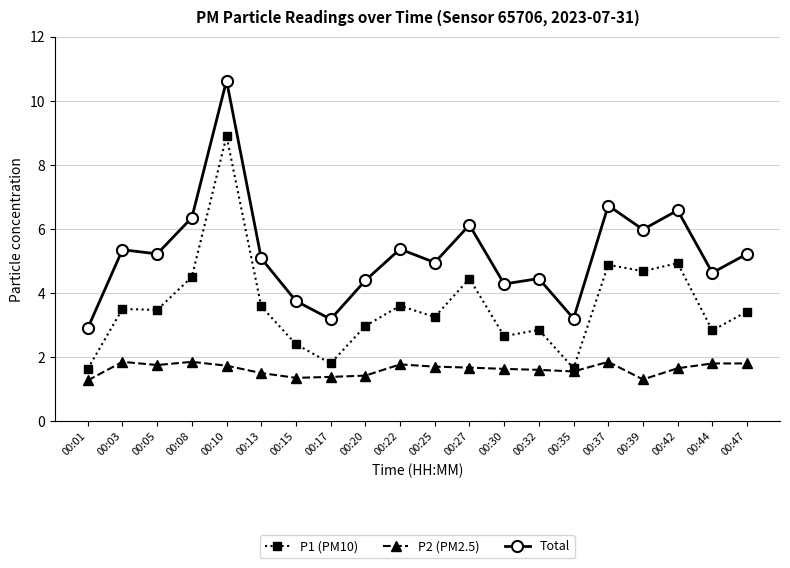

How many distinct data groups are displayed?

3